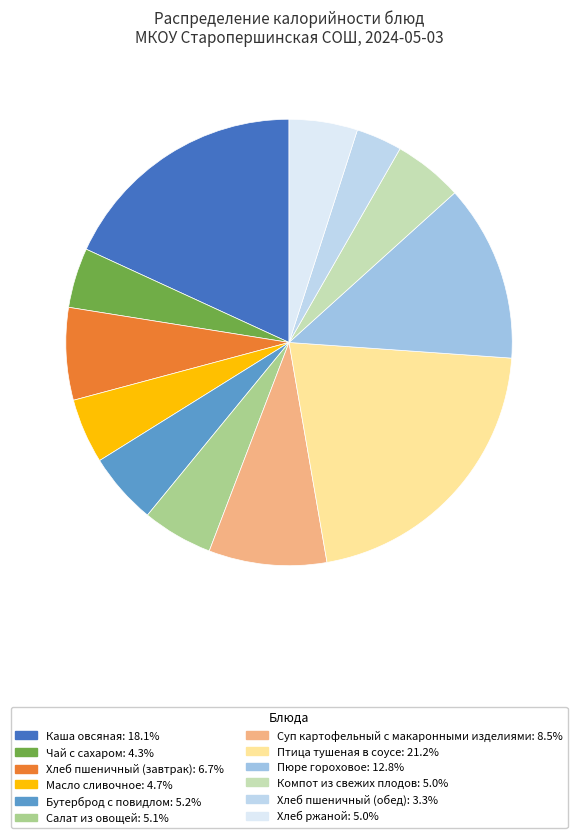

What percentage is NOT represented by Суп картофельный с макаронными изделиями?

91.5%